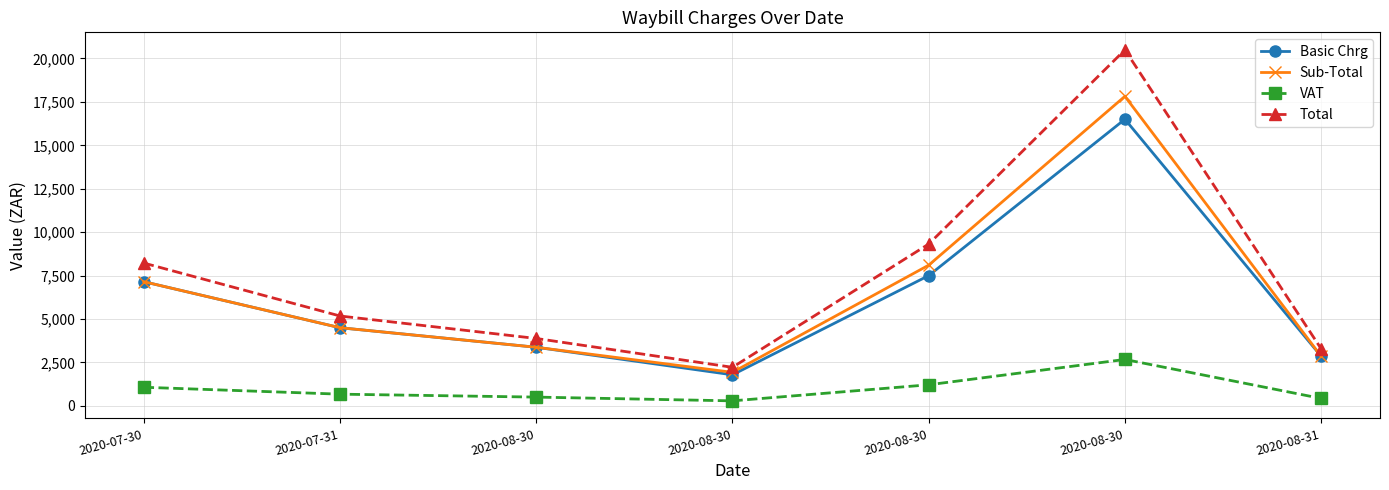

True or false: VAT and Basic Chrg cross at least once.

False